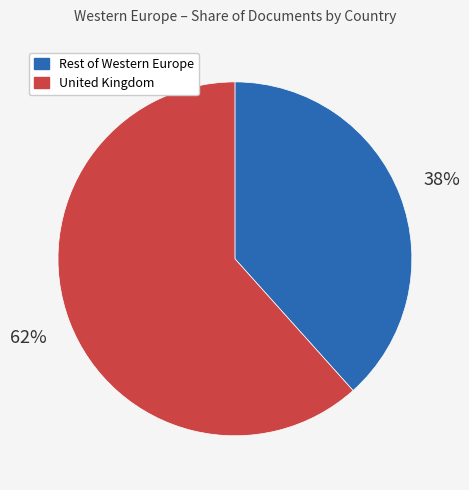

To the nearest percent, what is the combined percentage of United Kingdom and Rest of Western Europe?

100%